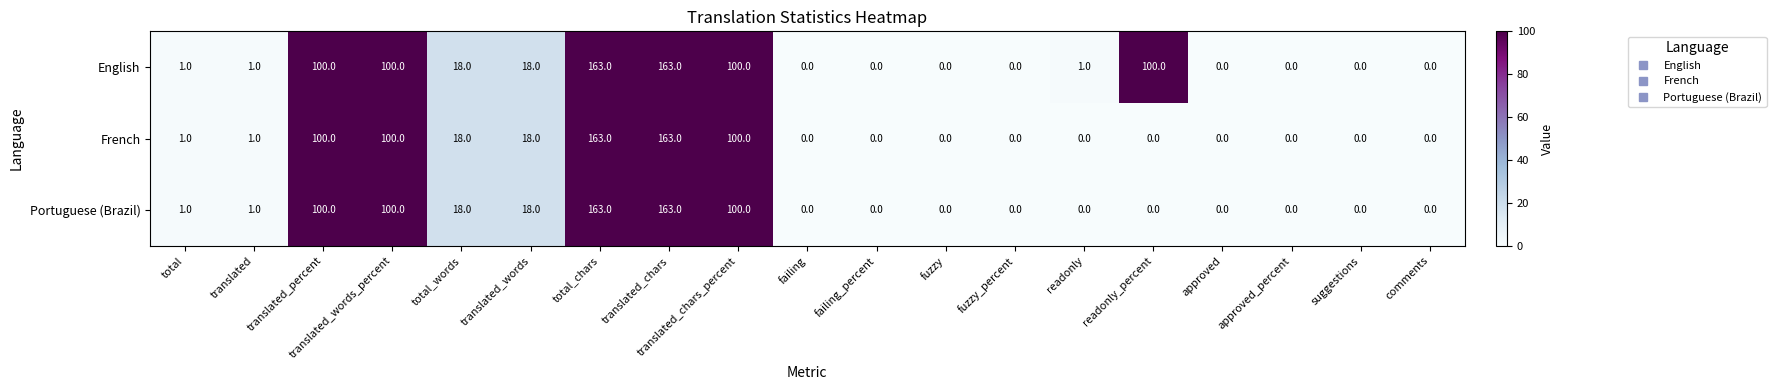

What is the approximate value of English at total_words, to the nearest 10?

20